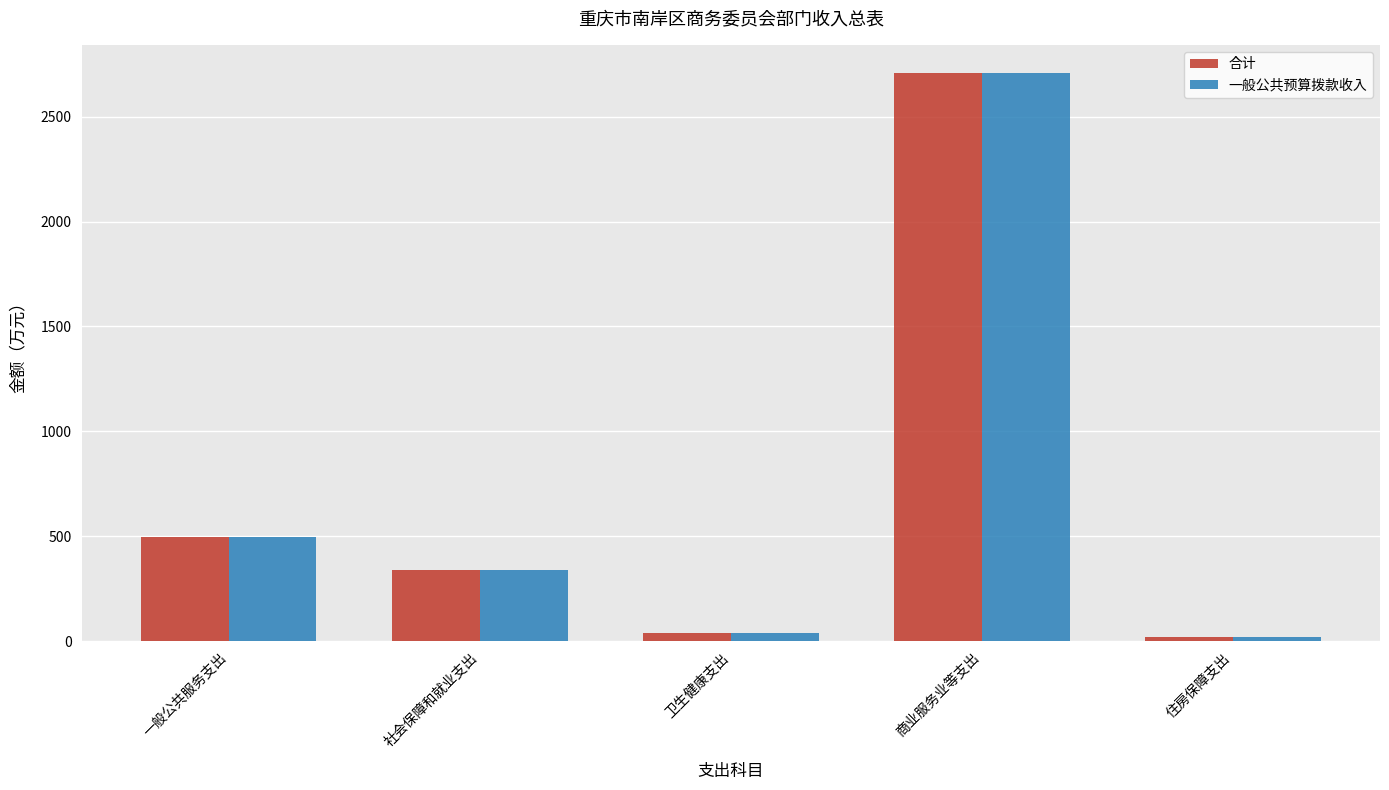

What is the maximum value for 合计?

2706.8